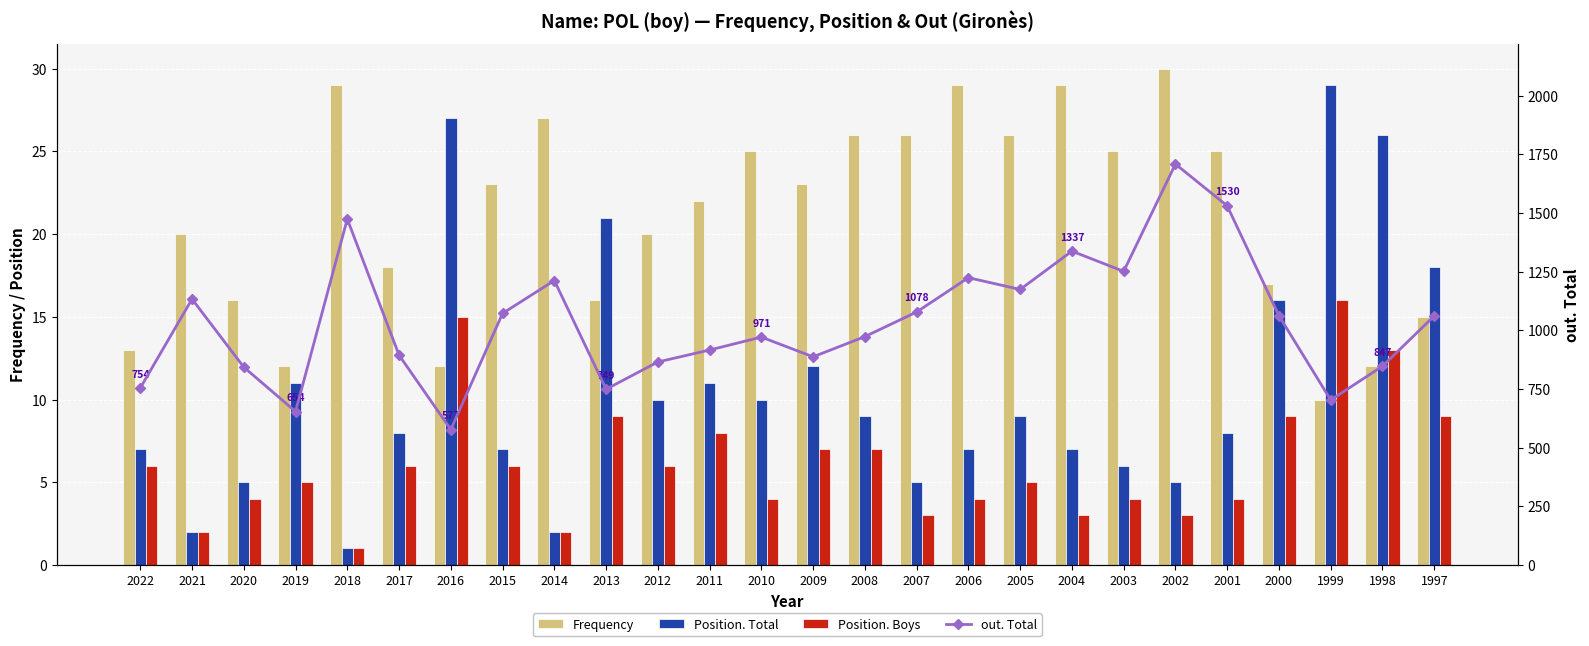

Reading left to right, what are all the values shown in this chart?

Frequency: 13	20	16	12	29	18	12	23	27	16	20	22	25	23	26	26	29	26	29	25	30	25	17	10	12	15
Position. Total: 7	2	5	11	1	8	27	7	2	21	10	11	10	12	9	5	7	9	7	6	5	8	16	29	26	18
Position. Boys: 6	2	4	5	1	6	15	6	2	9	6	8	4	7	7	3	4	5	3	4	3	4	9	16	13	9
out. Total: 754	1133	843	654	1474	894	577	1072	1212	749	865	916	971	887	973	1078	1224	1174	1337	1251	1708	1530	1062	703	847	1061